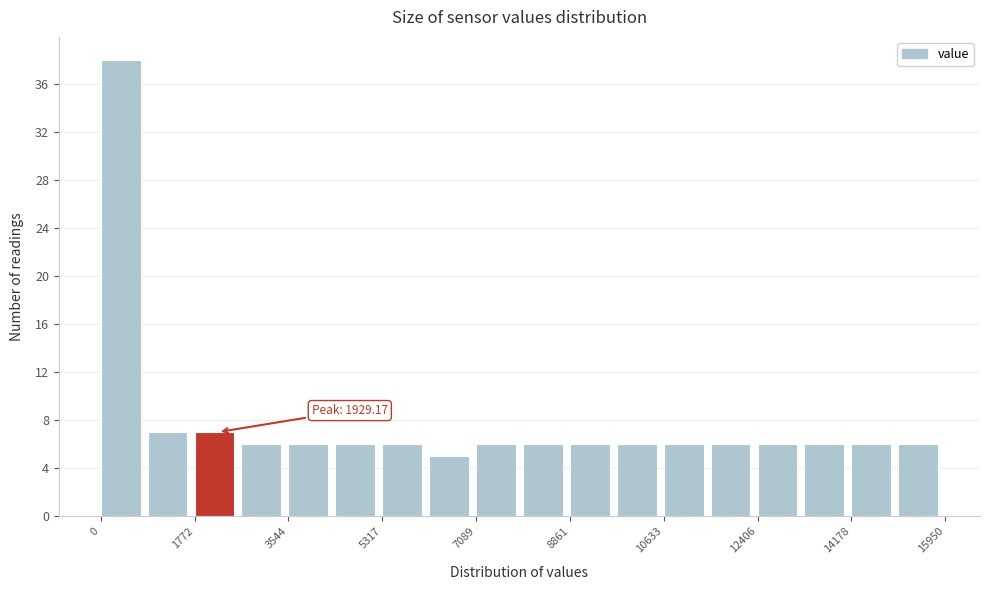

Over which range of the x-axis is the bar tallest?

0 to 800